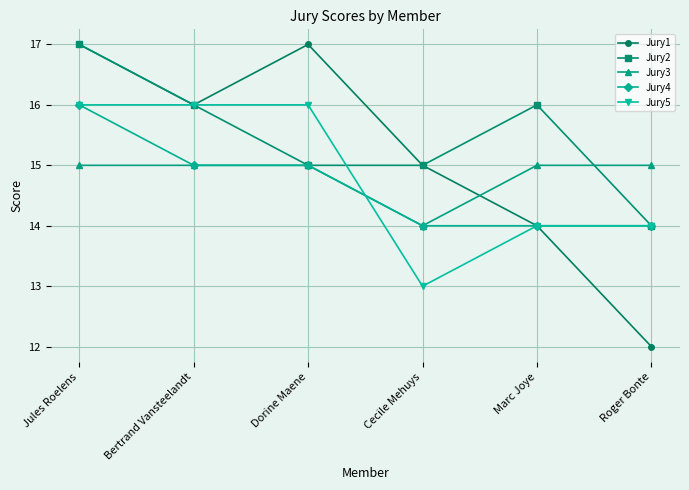

What is the sum of all Jury5 values?

89